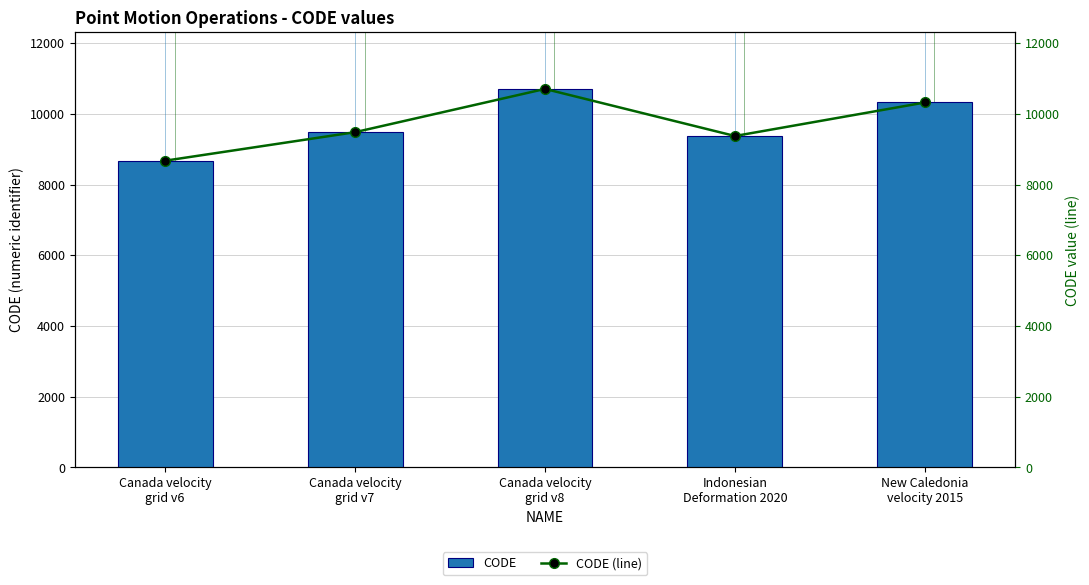

Are the bars horizontal?

No